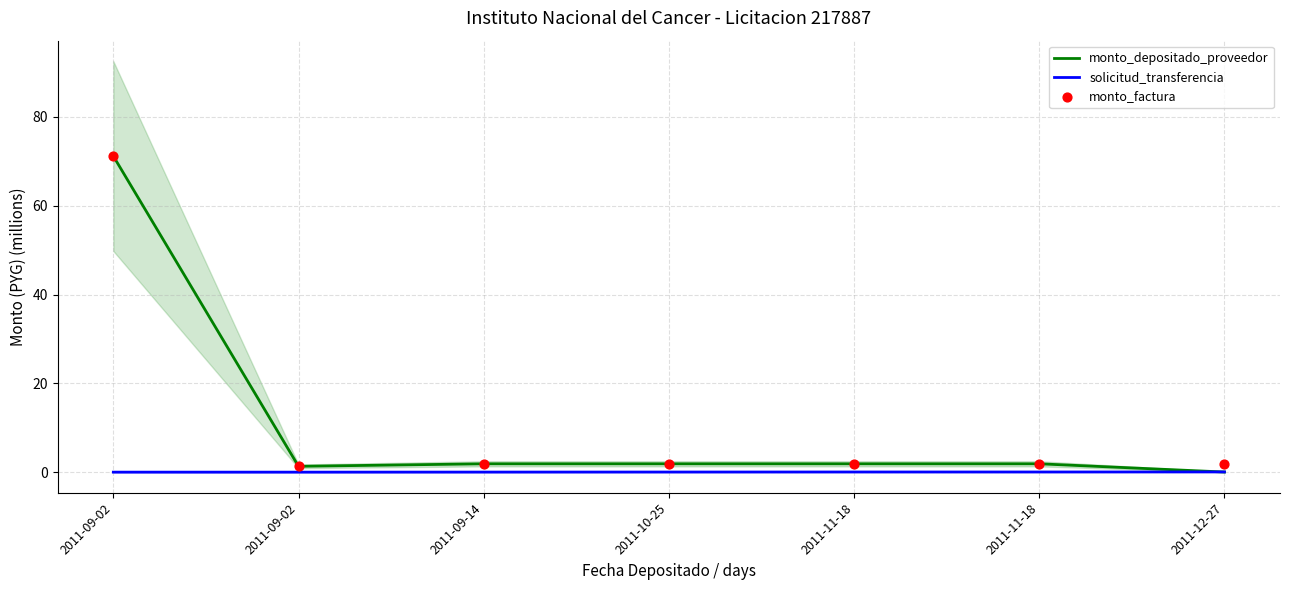

Is the value of solicitud_transferencia at 2011-12-27 greater than the value of monto_factura at 2011-11-18?

No